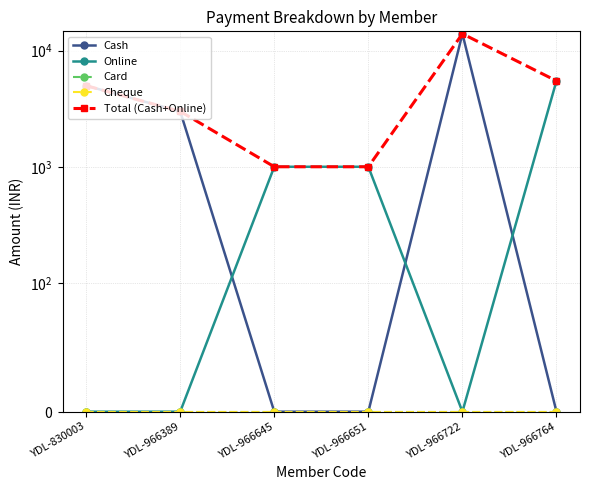

Is it true that Total (Cash+Online) equals 1384 at YDL-966645?

False